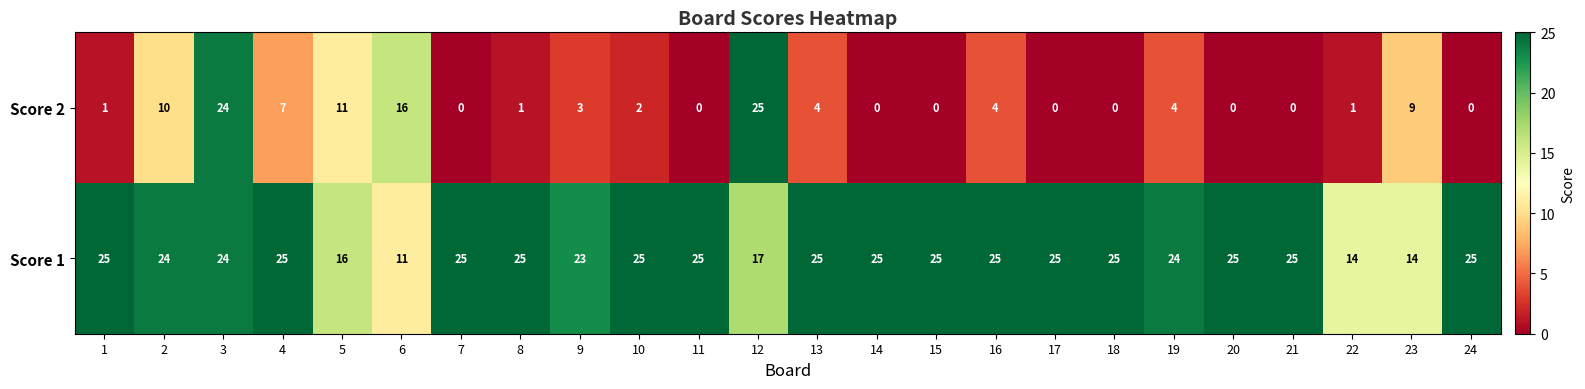

What is the difference between the highest and lowest values at 9?

20